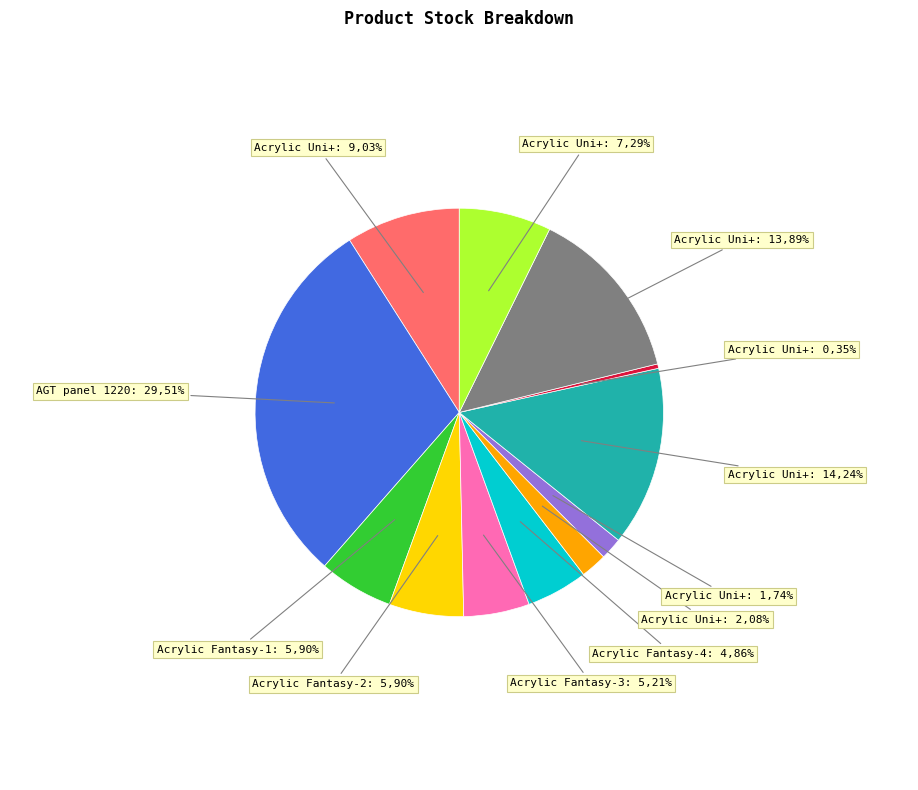

How many segments does this pie chart have?

12